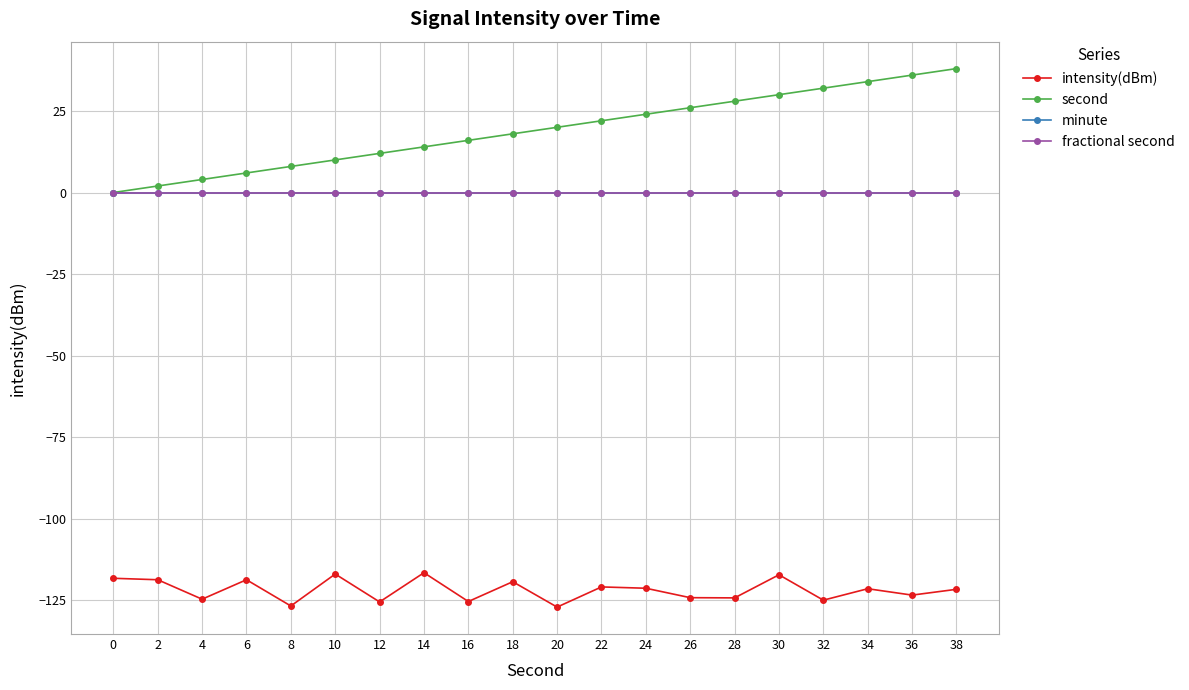

Does the chart have visible grid lines?

Yes